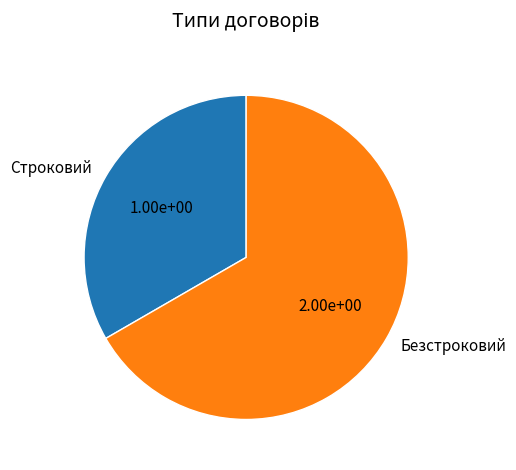

Is there any slice that represents more than half of the pie?

Yes